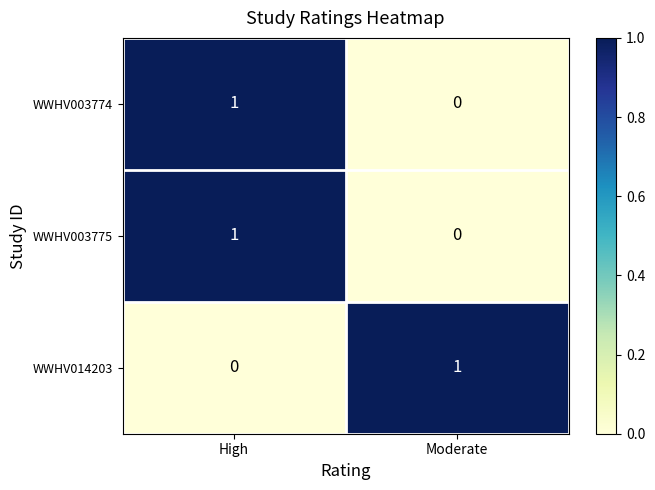

At which label does WWHV014203 reach its minimum?

High